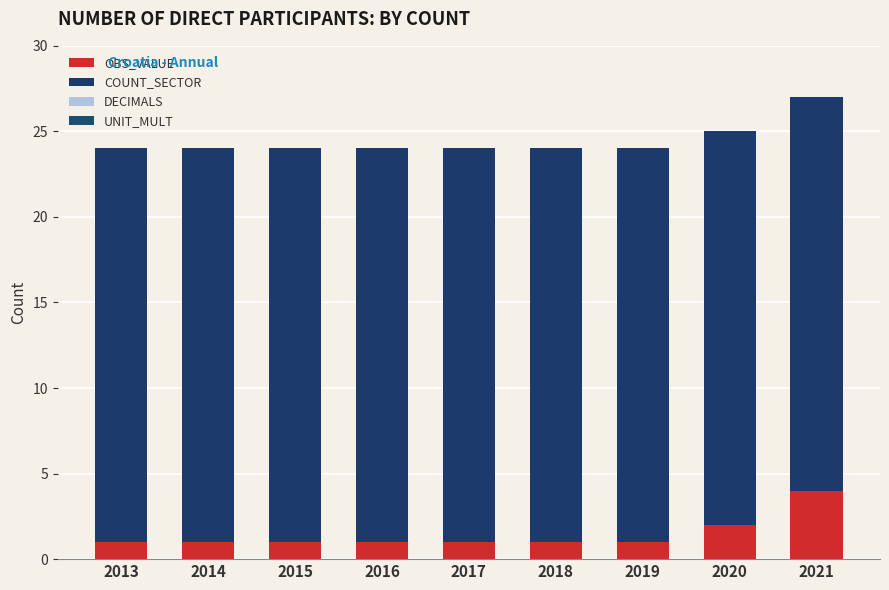

At which category is the sum across all series the highest?

2021